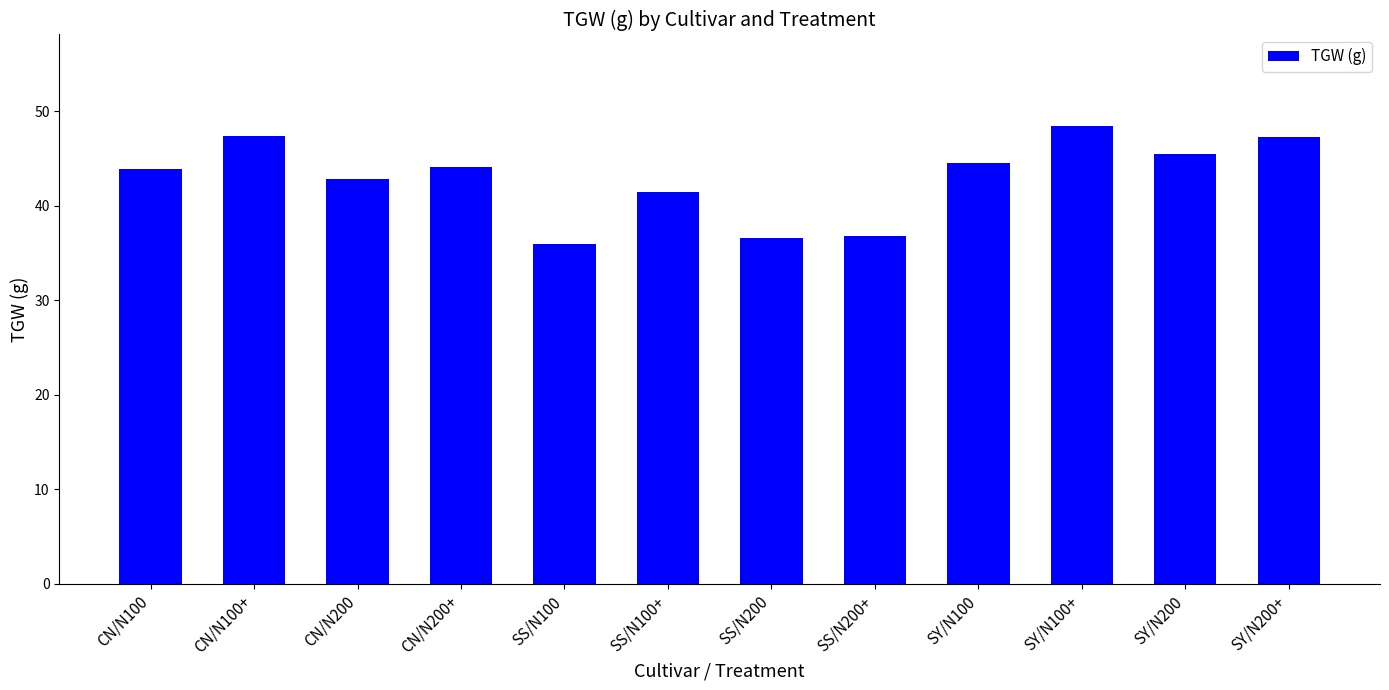

What is the difference between the second highest and second lowest values?

10.7